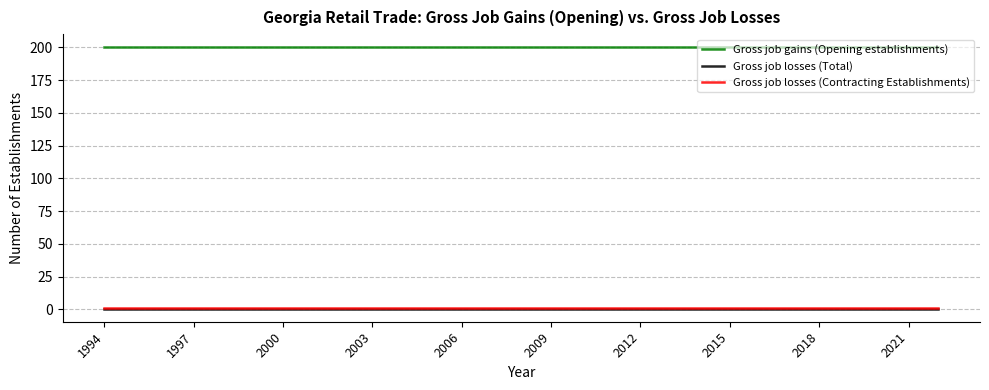

What is the lowest value of the Gross job gains (Opening establishments) series?

200.0